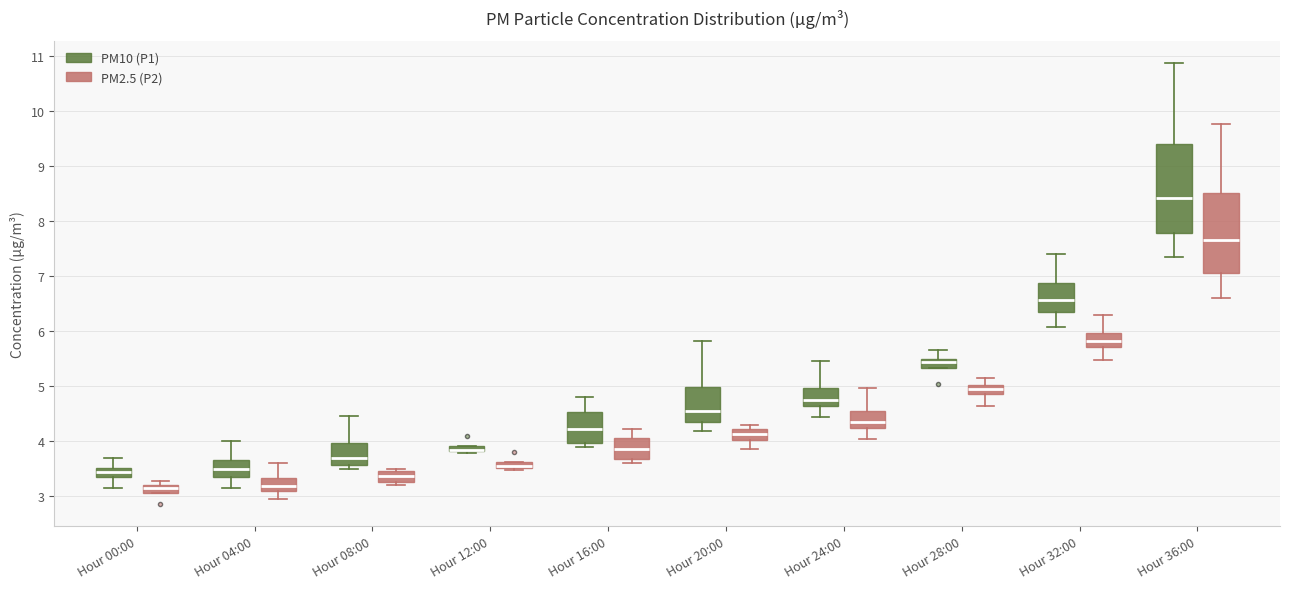

Comparing the boxes themselves (not the whiskers), which one is the tallest?

Hour 36:00 (PM10 (P1))